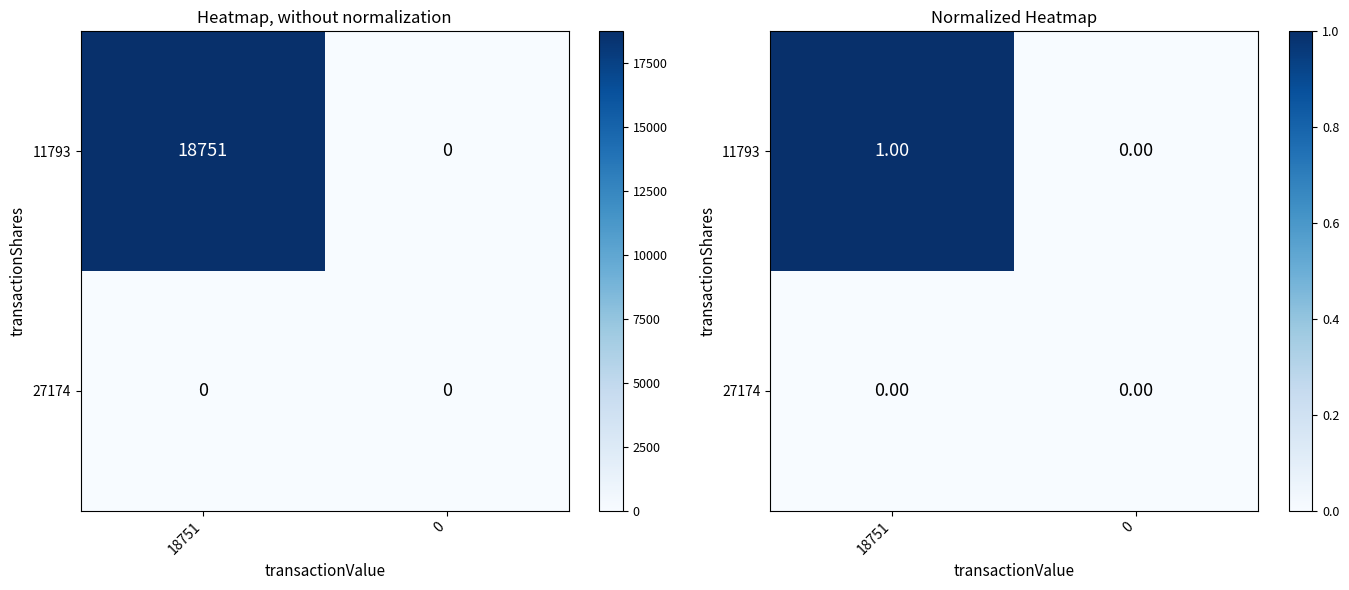

How many categories are shown in the chart?

2